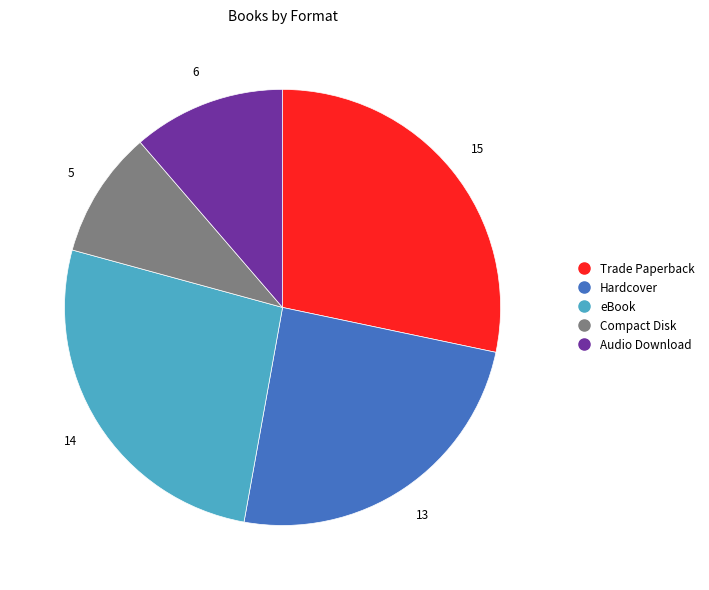

Does Hardcover represent more than half of the total?

No